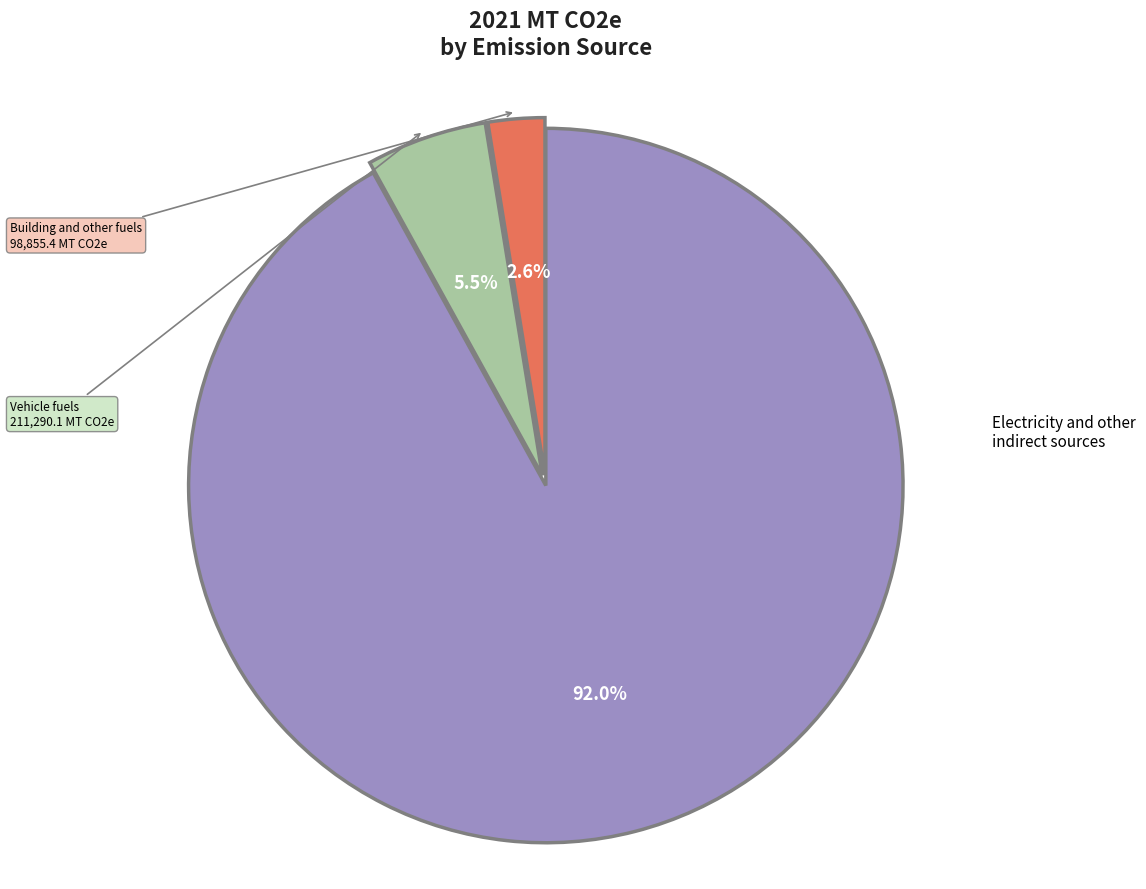

Is there any slice that represents more than half of the pie?

Yes